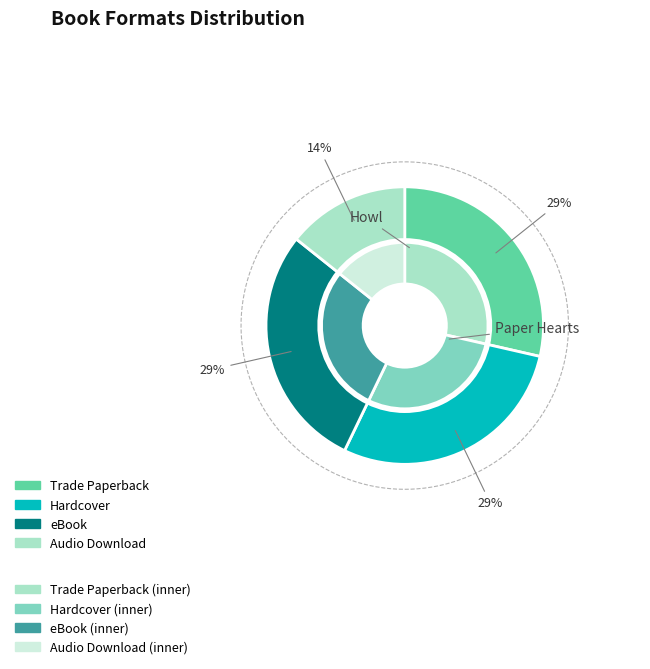

The Trade Paperback slice represents 29% of the pie. True or false?

True